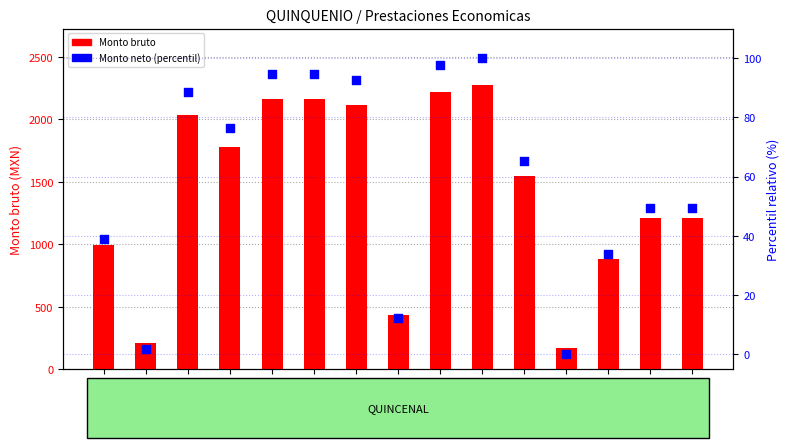

Which series has the largest total across all categories?

Monto bruto